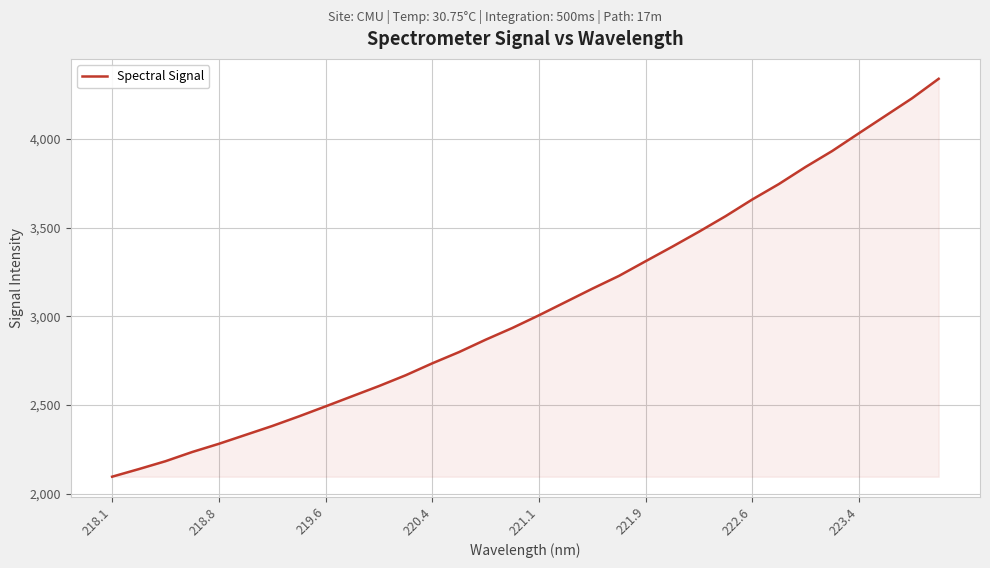

What is the maximum value shown in the chart?

4339.9